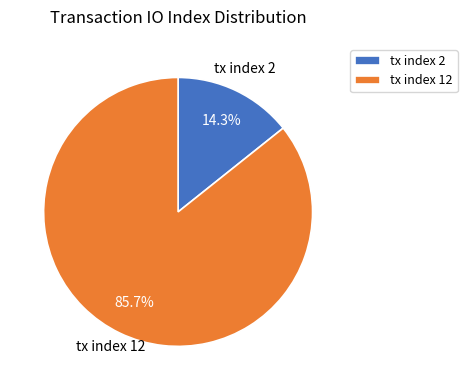

Which category has the biggest portion of the pie?

tx index 12